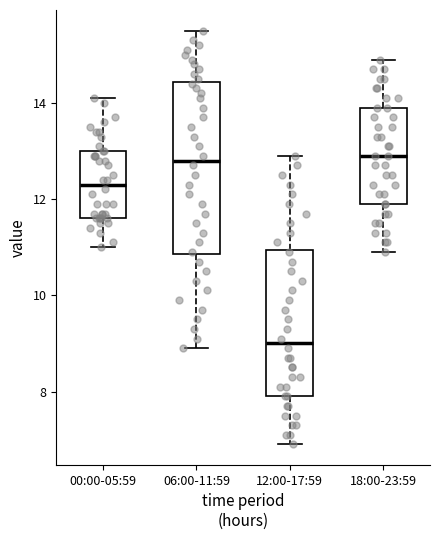

Reading left to right, read every box against the y-axis: the position of its median line, the range the box covers, and the ends of its whiskers. The values are not printed on the chart, so give them approximately, as read against the axis.

00:00-05:59: median 12.4, box 11.6 to 13.0, whiskers 11.0 to 14.2
06:00-11:59: median 12.8, box 10.8 to 14.4, whiskers 9.0 to 15.6
12:00-17:59: median 9.0, box 8.0 to 11.0, whiskers 7.0 to 13.0
18:00-23:59: median 13.0, box 12.0 to 14.0, whiskers 11.0 to 15.0